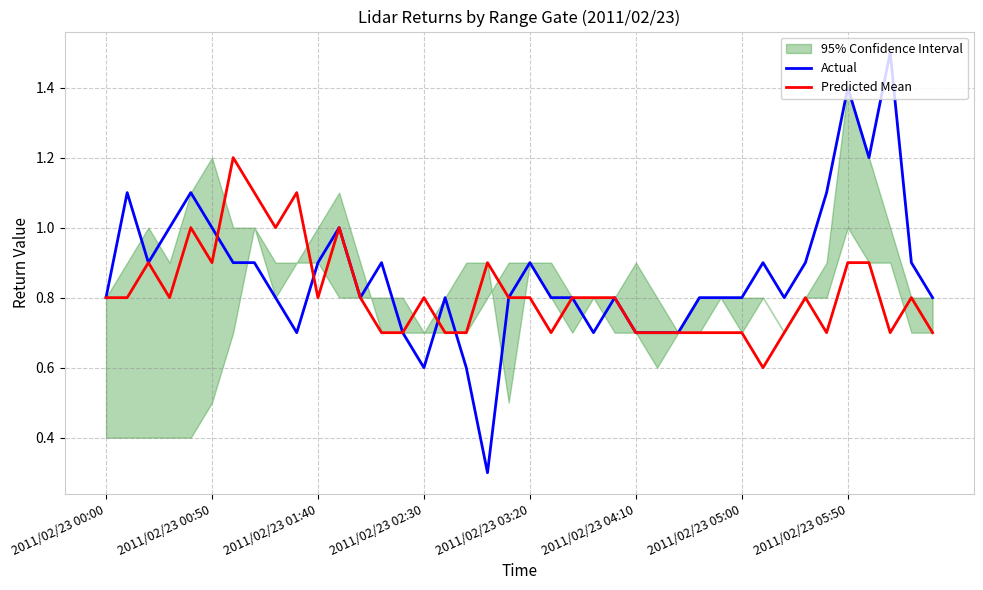

What is the maximum value for Predicted Mean?

1.2